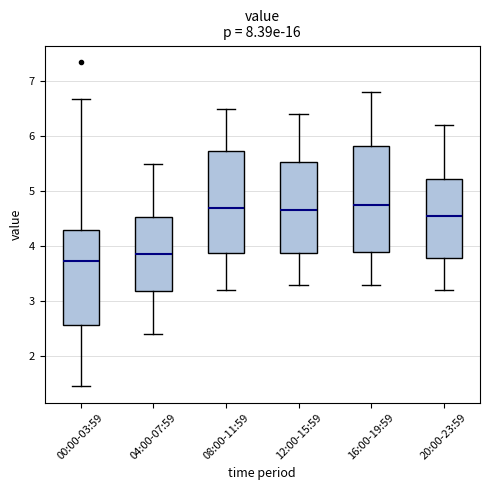

Where does the lower whisker of the box for 12:00-15:59 end on the y-axis? The values are not printed on the chart, so give them approximately, as read against the axis.

3.3